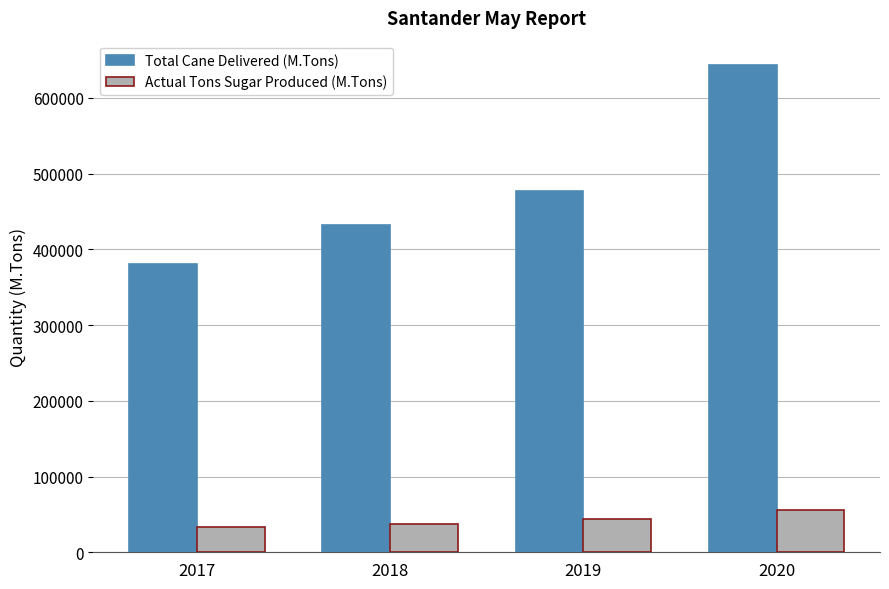

Reading right to left, what are all the values shown in this chart?

Total Cane Delivered (M.Tons): 643202	476403	432530	380376
Actual Tons Sugar Produced (M.Tons): 56261	43971	37171	33608